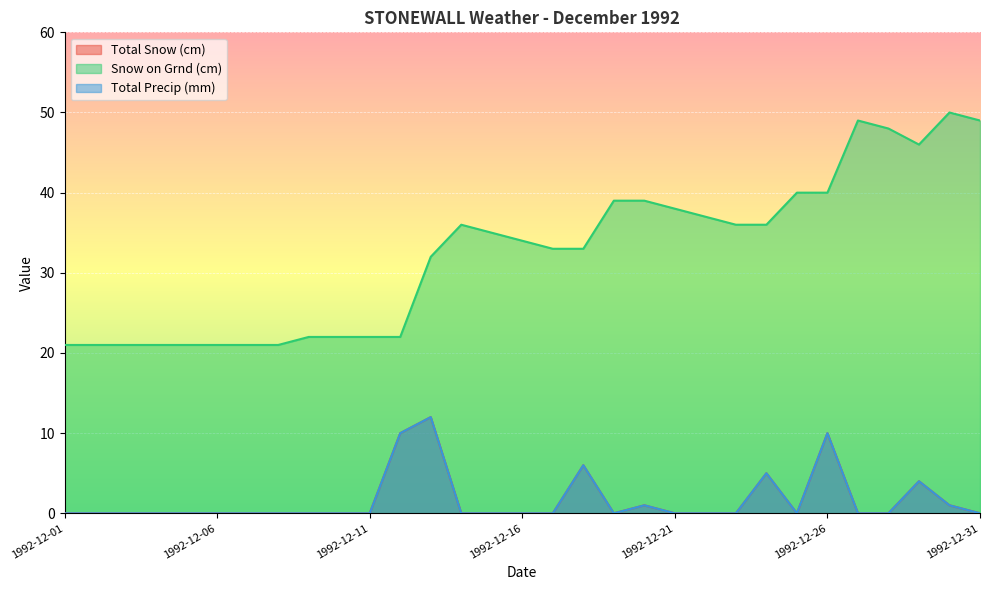

The Snow on Grnd (cm) series shows 36 at 1992-12-23. True or false?

True